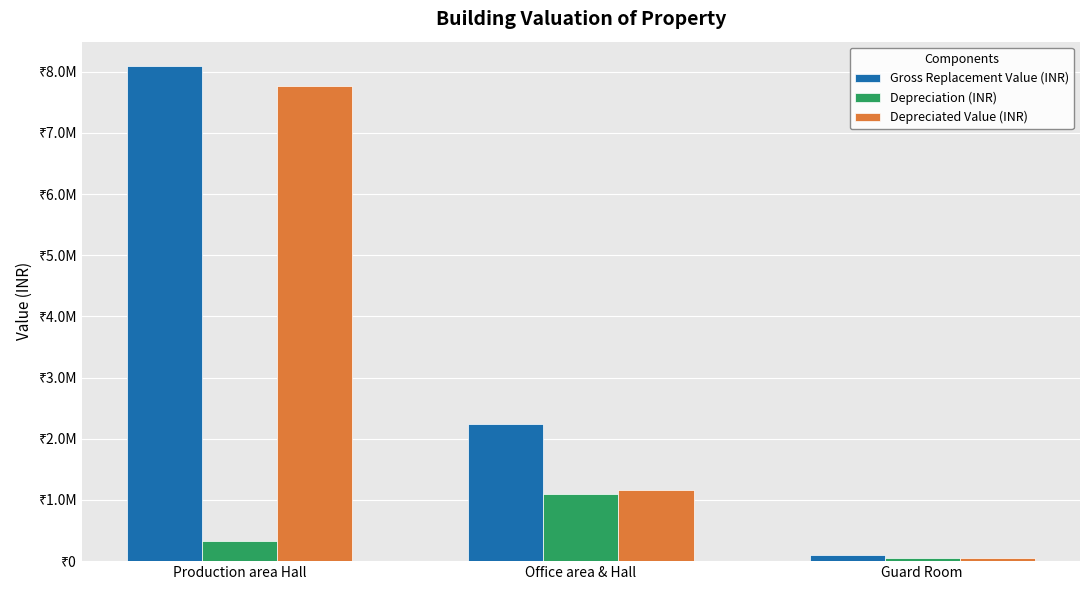

What is the lowest value of the Depreciation (INR) series?

50244.9